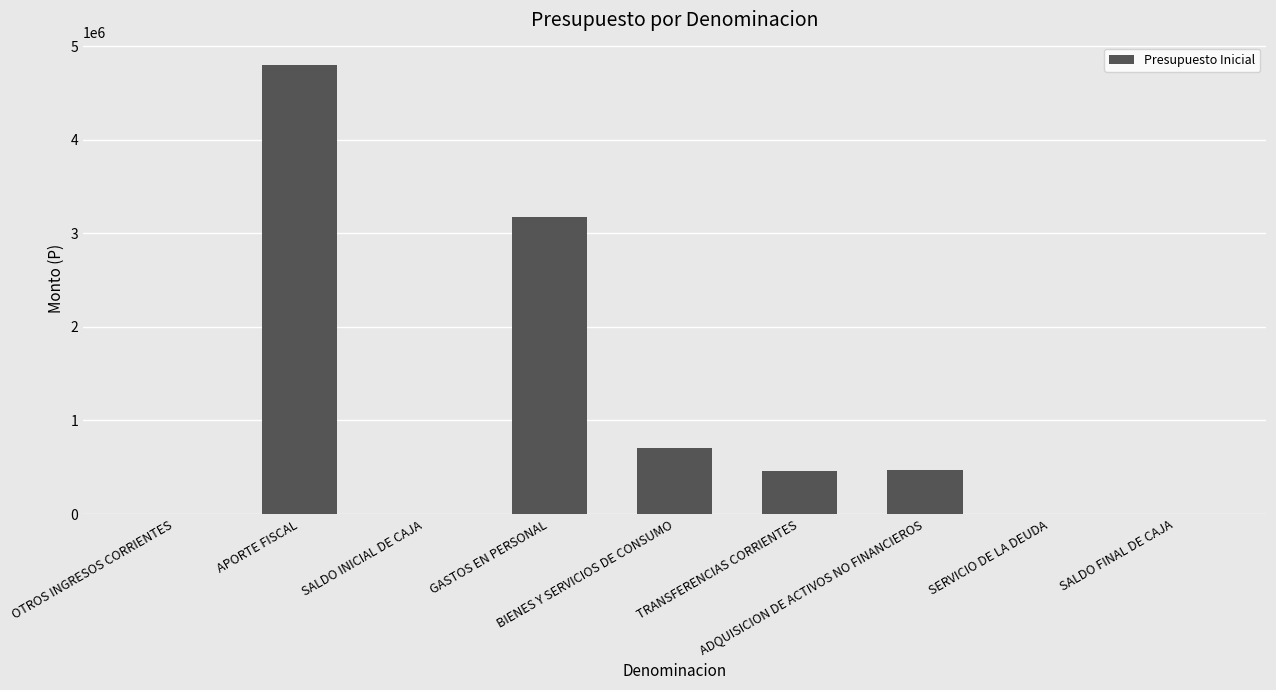

What is the maximum value shown in the chart?

4799063